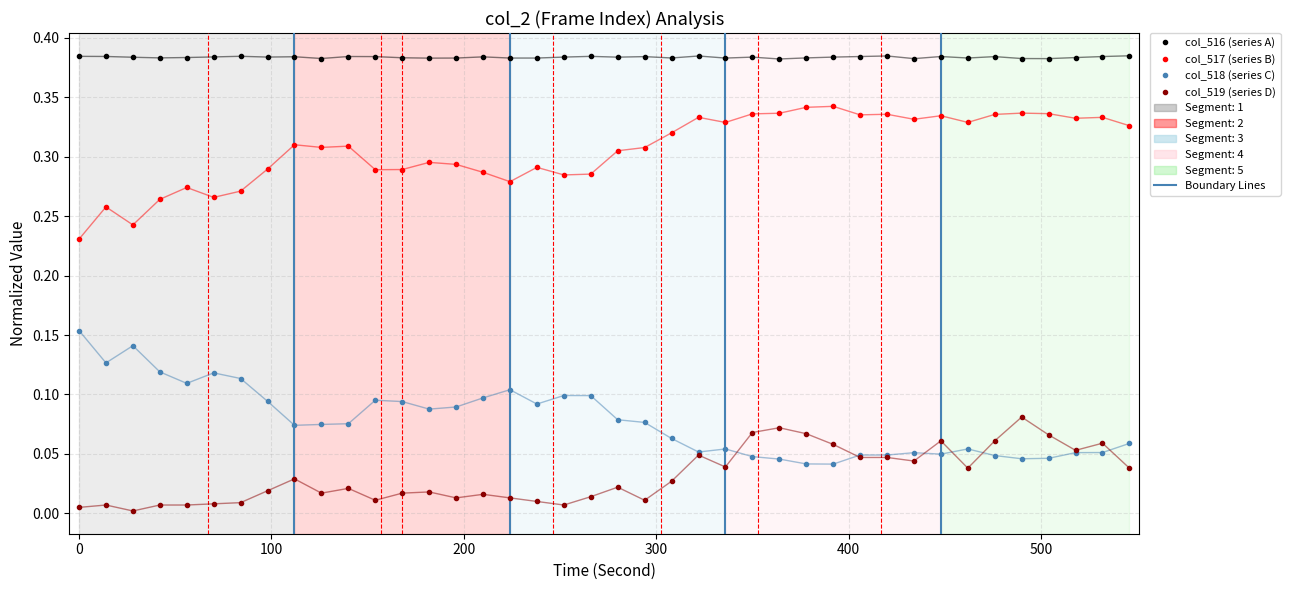

Which series has the largest total across all categories?

col_516 (series A)